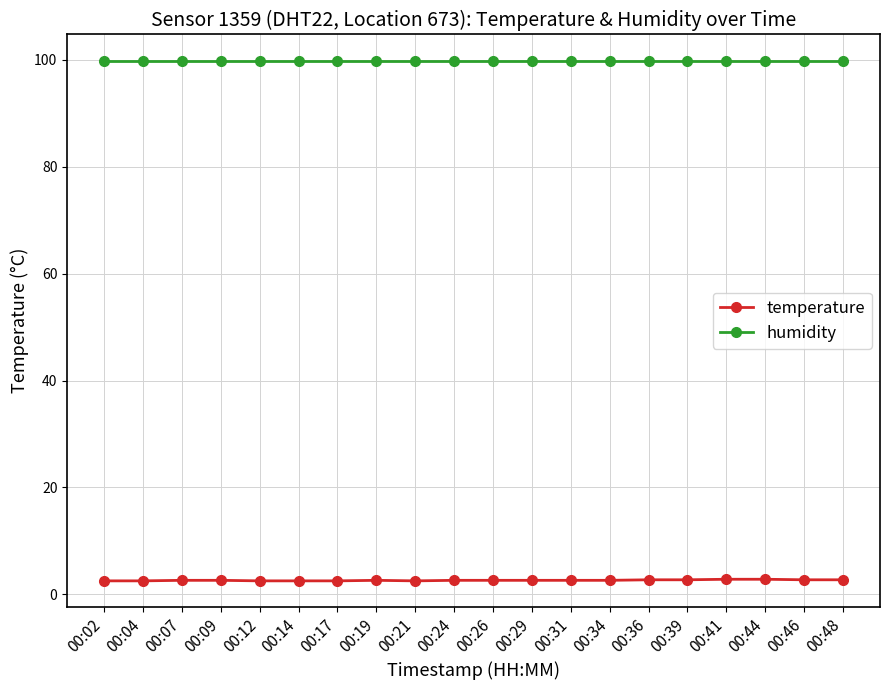

True or false: humidity has a value of 99.9 at 00:21.

True